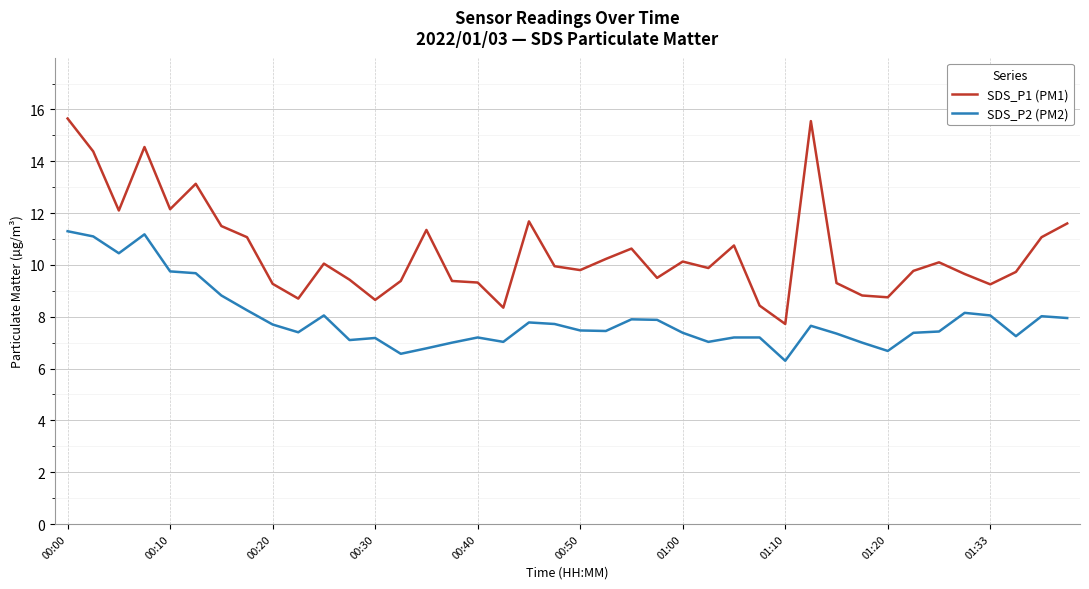

What is the maximum value for SDS_P1 (PM1)?

15.7